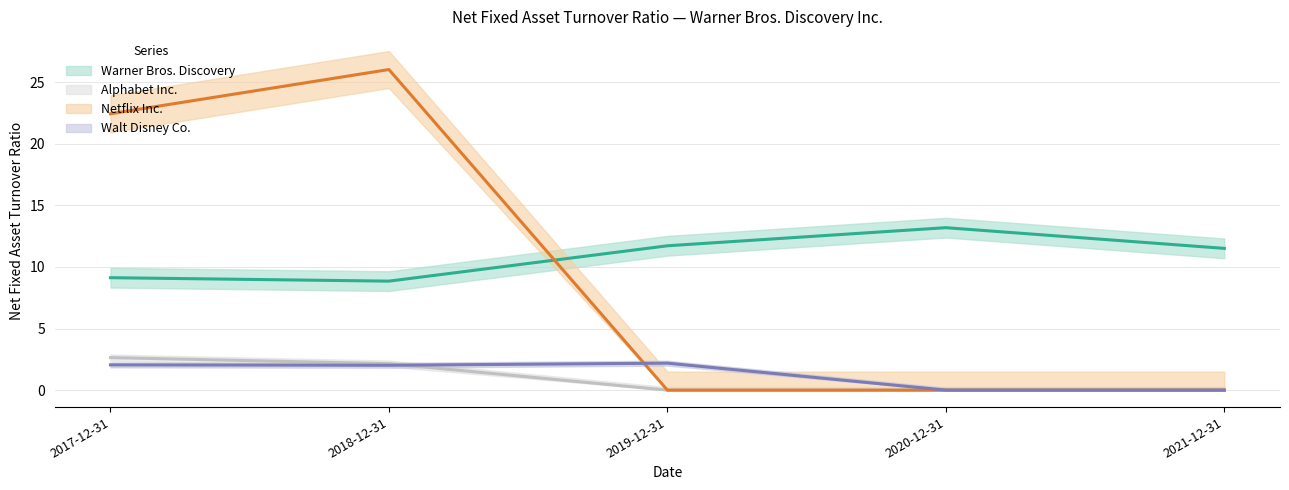

What is the maximum value shown in the chart?

26.0